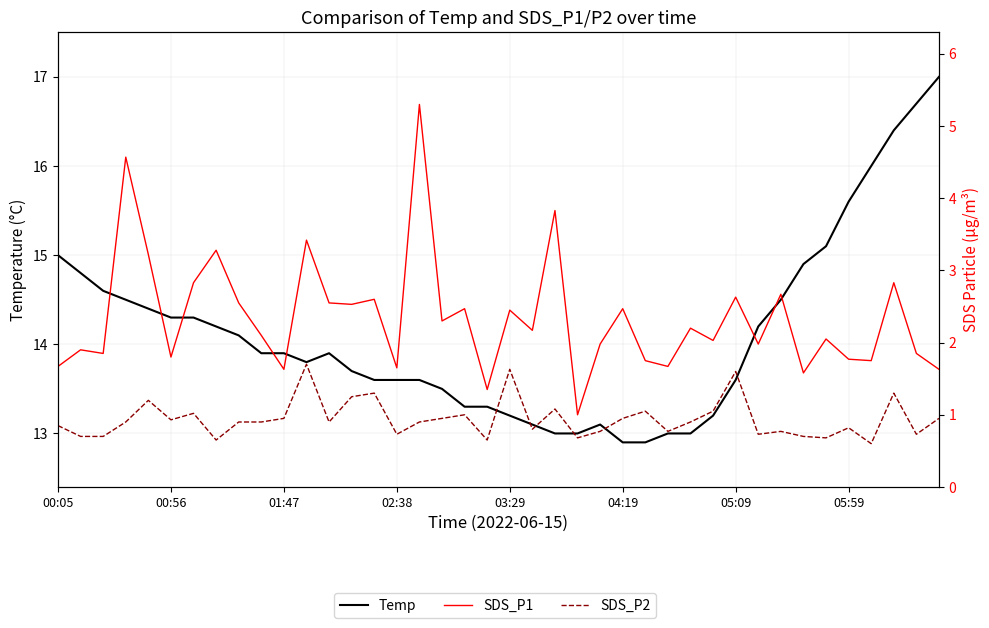

At which label does Temp first exceed 13?

00:05